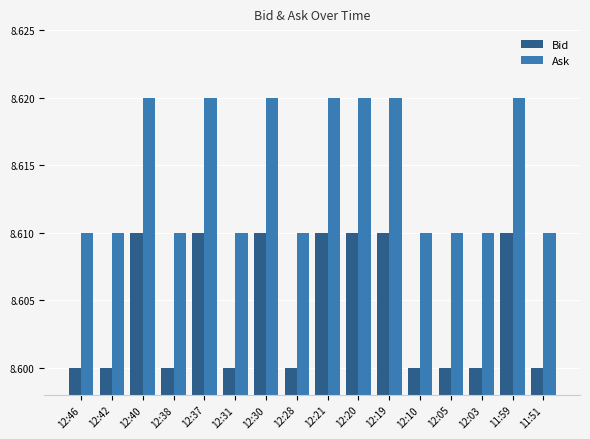

What position from the right is 12:28?

9